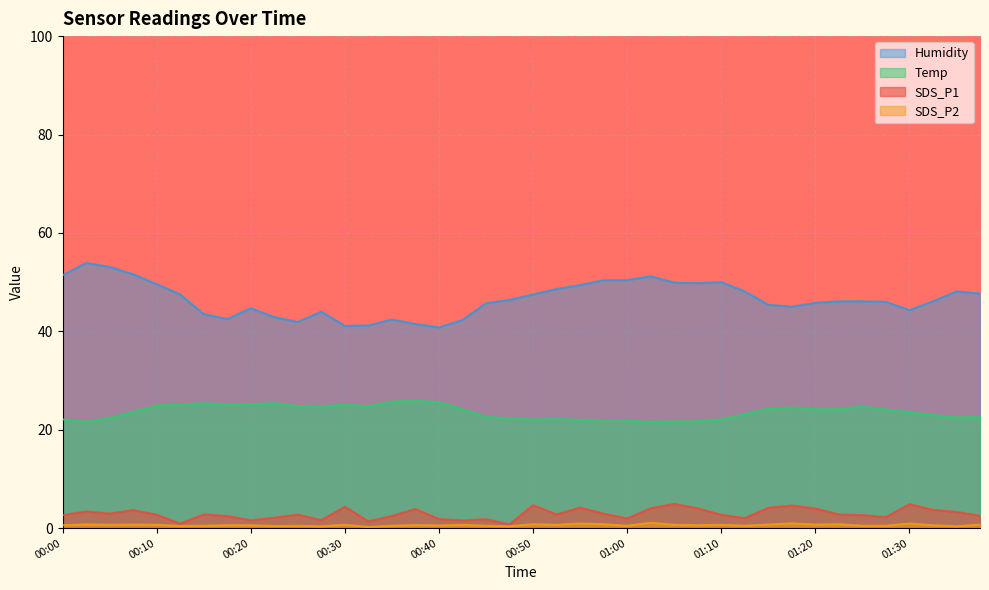

Between 00:55 and 00:52, which is larger?

00:55